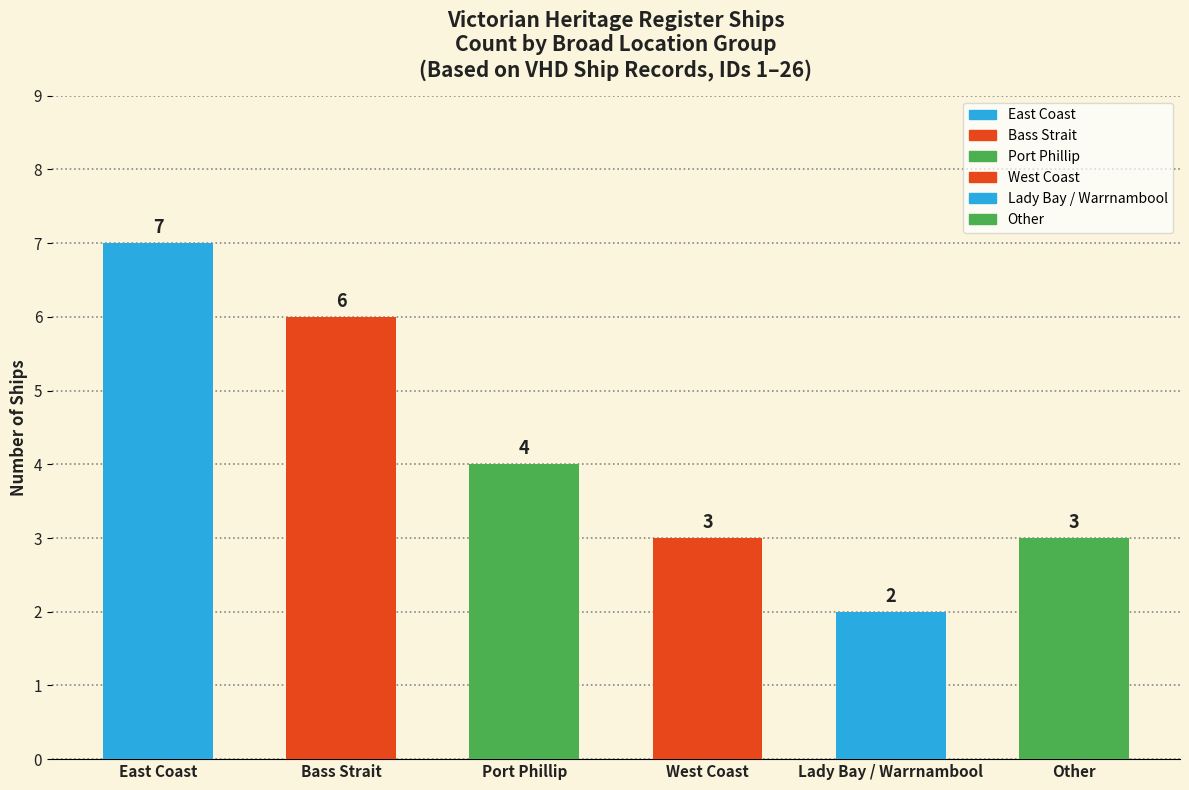

Count the values in the range 3 to 6.

4